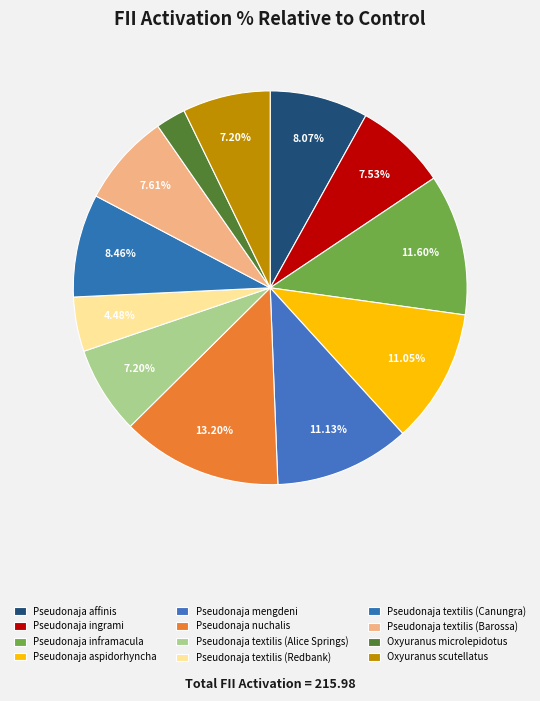

Combined, do Pseudonaja aspidorhyncha and Pseudonaja inframacula account for over 50%?

No